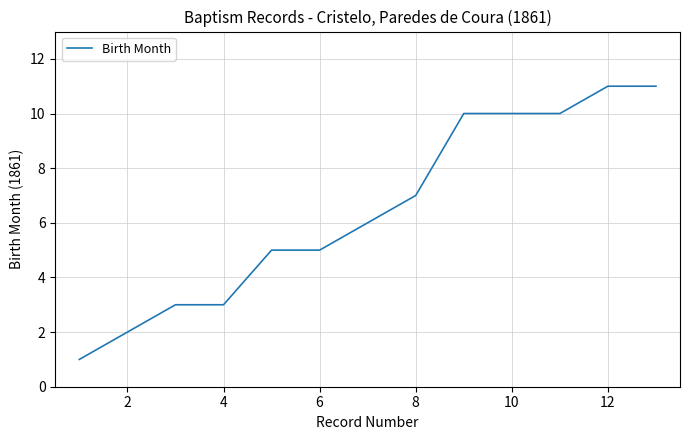

What is the average value?

6